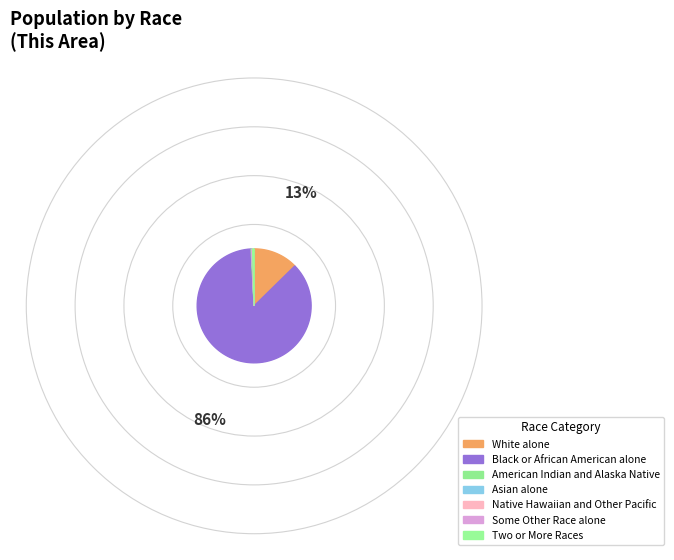

Does Black or African American alone represent more than half of the total?

Yes